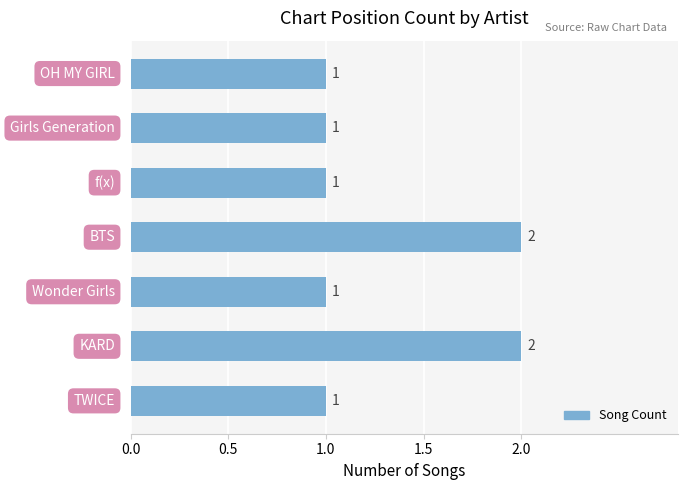

Reading bottom to top, extract all data points from this chart.

1	2	1	2	1	1	1